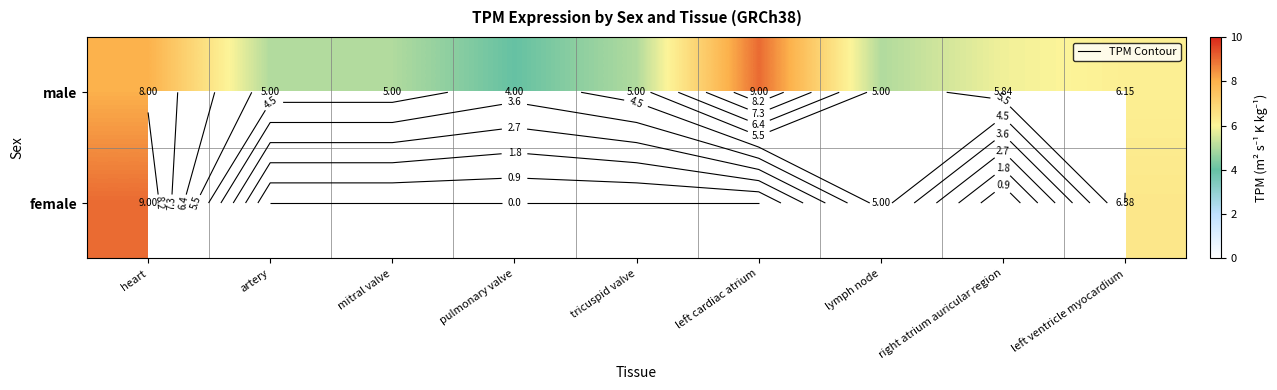

Between lymph node and heart, which is larger?

heart